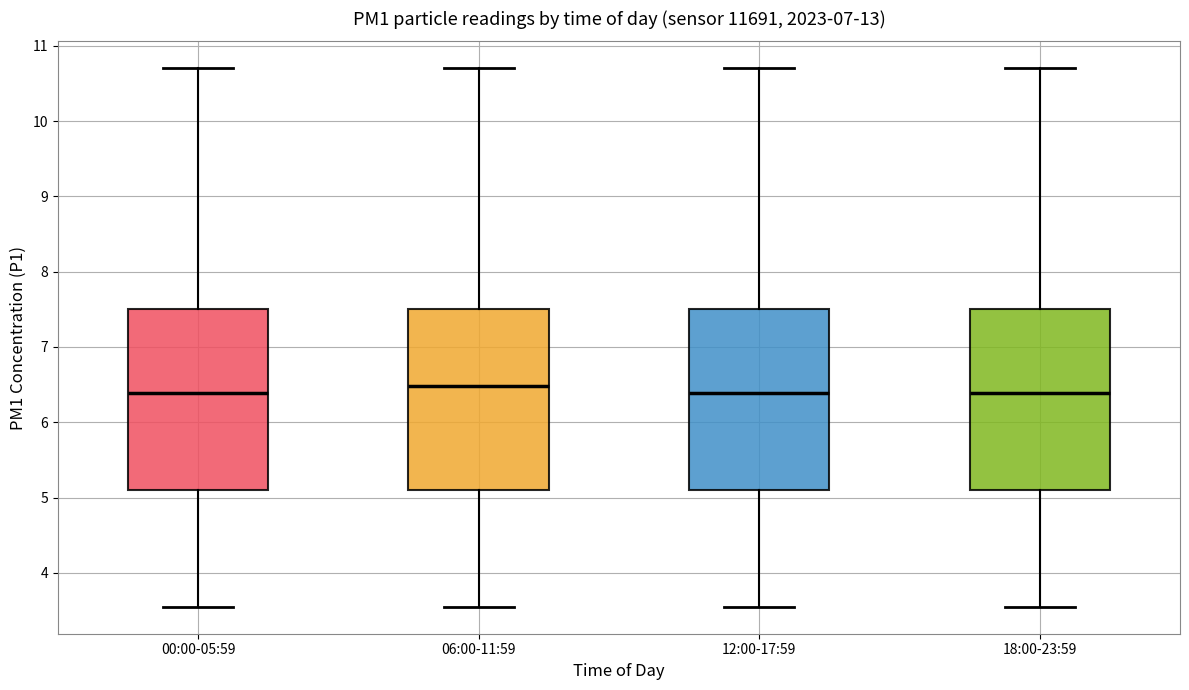

Reading left to right, read every box against the y-axis: the position of its median line, the range the box covers, and the ends of its whiskers. The values are not printed on the chart, so give them approximately, as read against the axis.

00:00-05:59: median 6.4, box 5.1 to 7.5, whiskers 3.6 to 10.7
06:00-11:59: median 6.5, box 5.1 to 7.5, whiskers 3.6 to 10.7
12:00-17:59: median 6.4, box 5.1 to 7.5, whiskers 3.6 to 10.7
18:00-23:59: median 6.4, box 5.1 to 7.5, whiskers 3.6 to 10.7